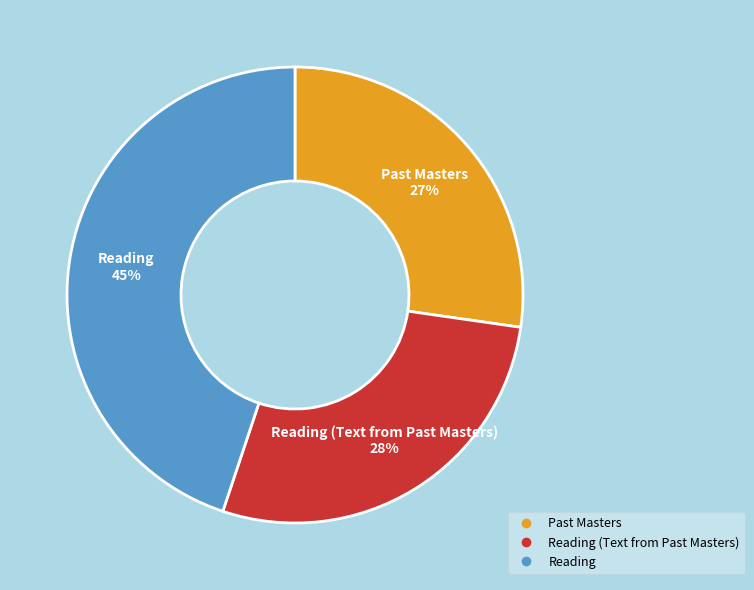

Is there any slice that represents more than half of the pie?

No